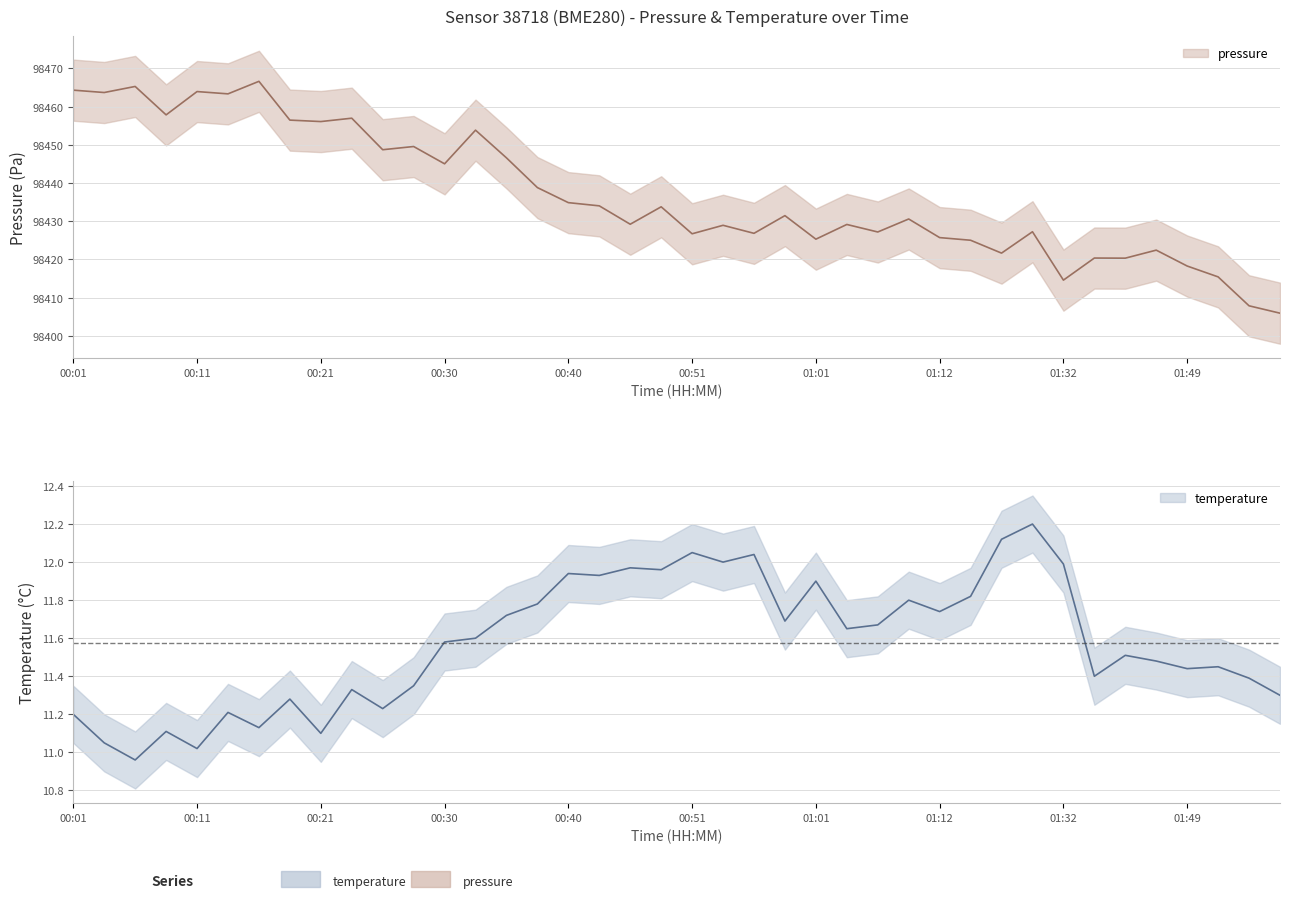

List the labels in order of temperature value, smallest first.

00:06, 00:11, 00:03, 00:21, 00:08, 00:16, 00:01, 00:13, 00:26, 00:18, 01:57, 00:23, 00:28, 01:54, 01:41, 01:49, 01:51, 01:46, 01:44, 00:30, 00:33, 01:04, 01:06, 00:59, 00:35, 01:12, 00:38, 01:09, 01:15, 01:01, 00:43, 00:40, 00:48, 00:46, 01:32, 00:53, 00:56, 00:51, 01:20, 01:27